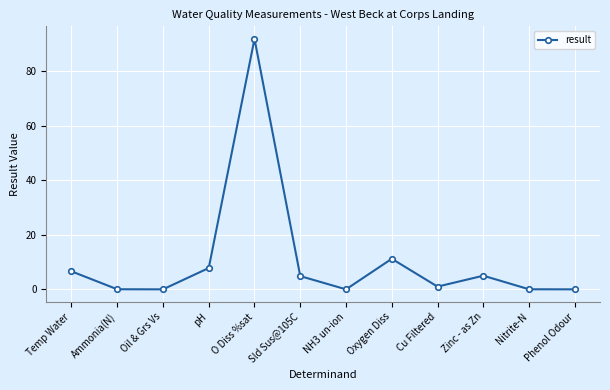

How many lines are shown in the chart?

1